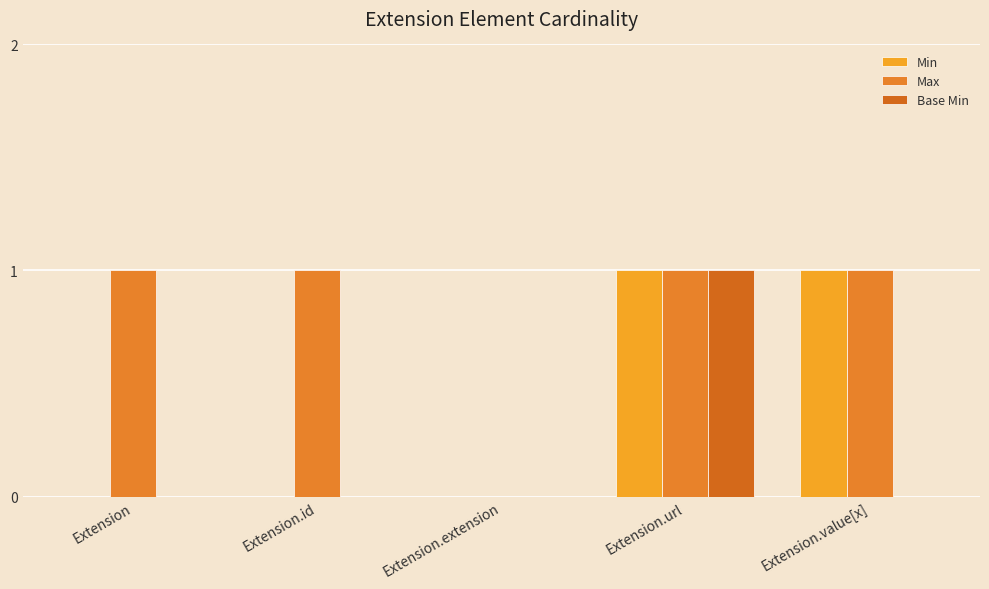

Reading right to left, extract all data points from this chart.

Min: Extension.value[x]=1	Extension.url=1	Extension.extension=0	Extension.id=0	Extension=0
Max: Extension.value[x]=1	Extension.url=1	Extension.extension=0	Extension.id=1	Extension=1
Base Min: Extension.value[x]=0	Extension.url=1	Extension.extension=0	Extension.id=0	Extension=0